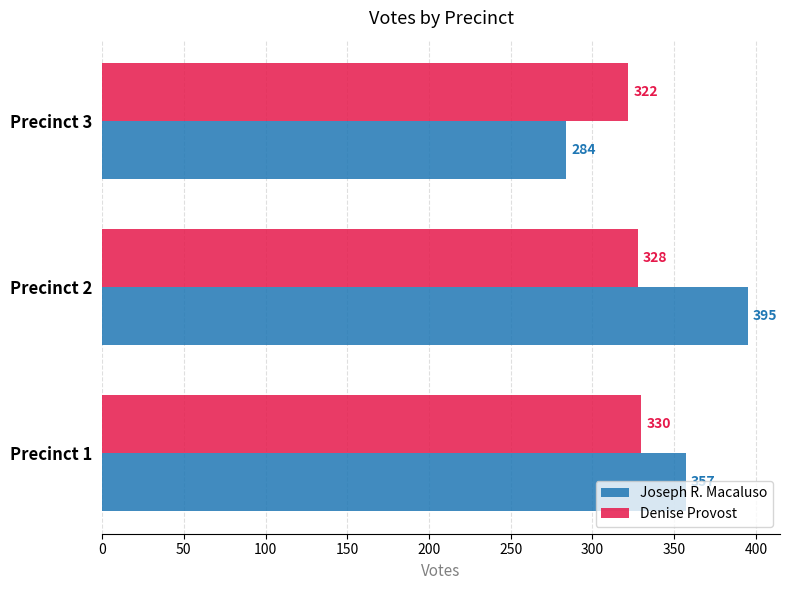

What is the average value of the Joseph R. Macaluso series?

345